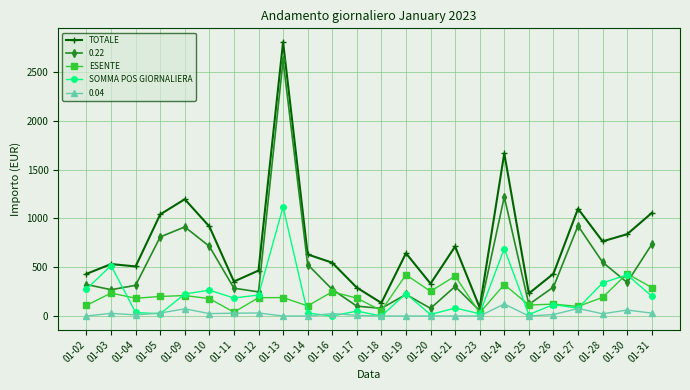

What is the value of the ESENTE point at the 5th from the left?

210.0